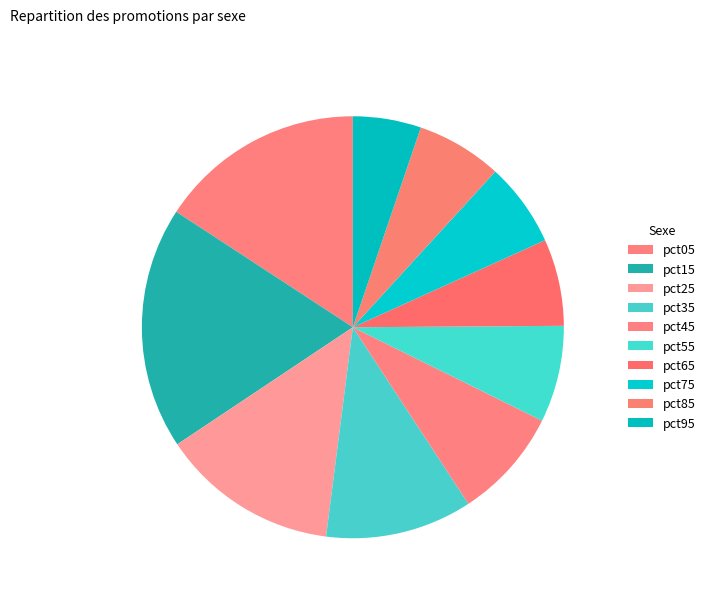

Which category has the biggest portion of the pie?

pct15